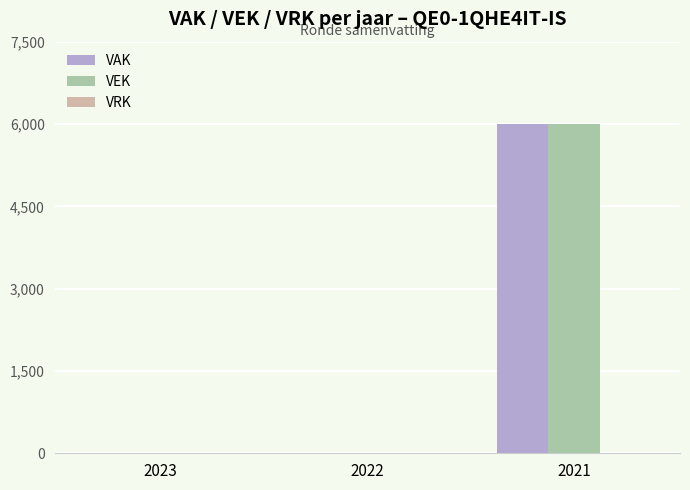

The value of VEK at 2023 is 0. True or false?

True